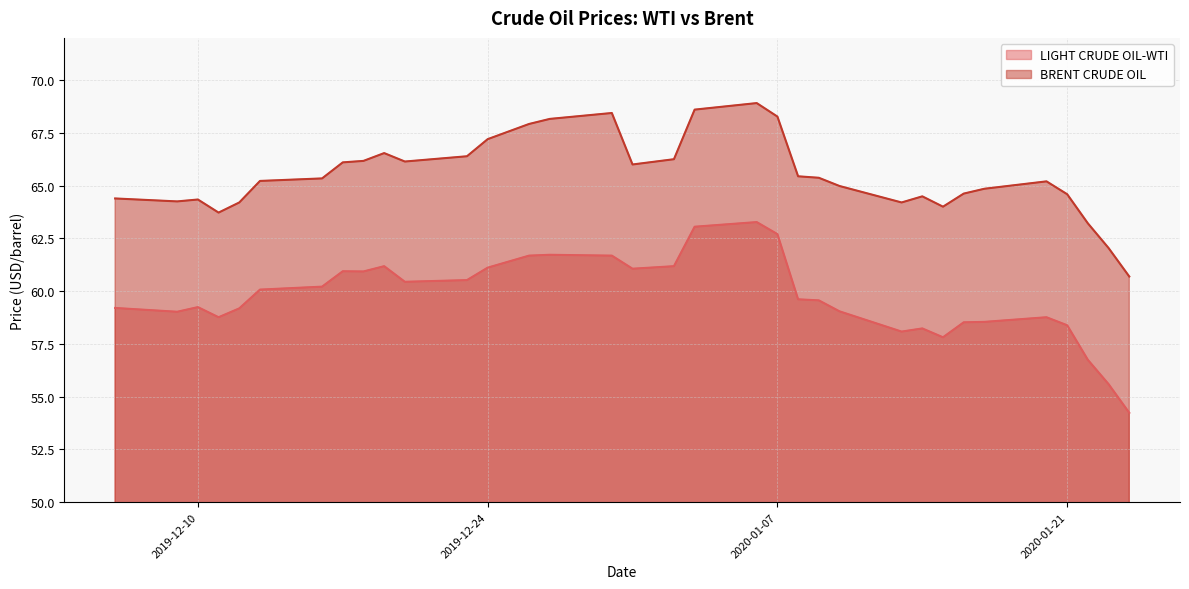

The LIGHT CRUDE OIL-WTI series shows 94.8 at 2019-12-20. True or false?

False